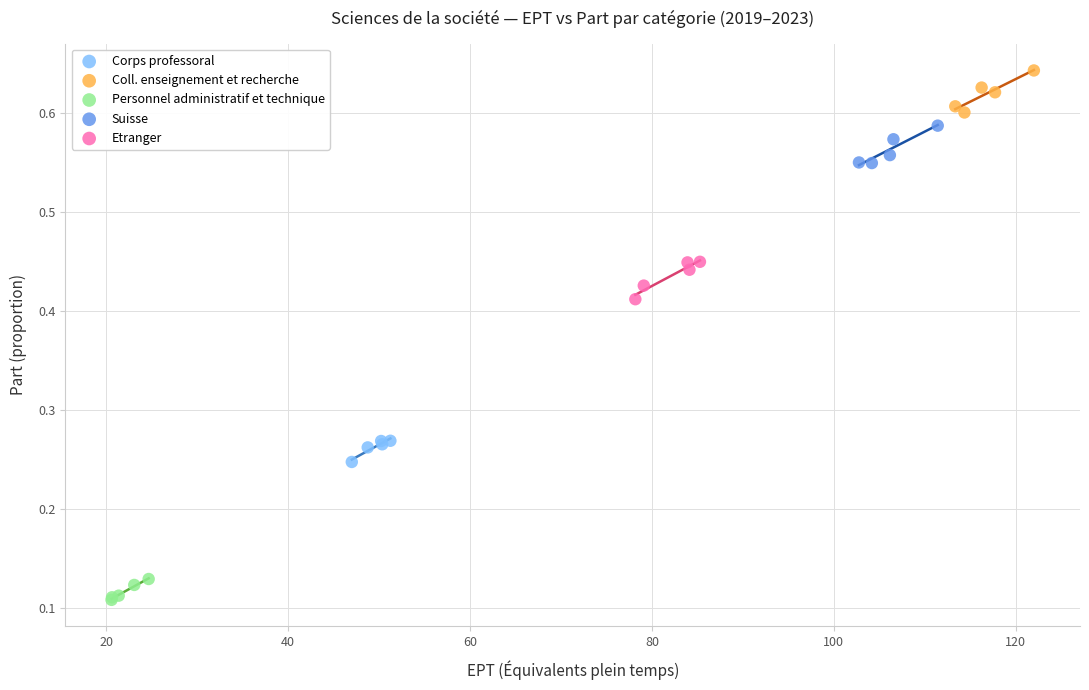

Which series reaches the minimum Y coordinate?

Personnel administratif et technique